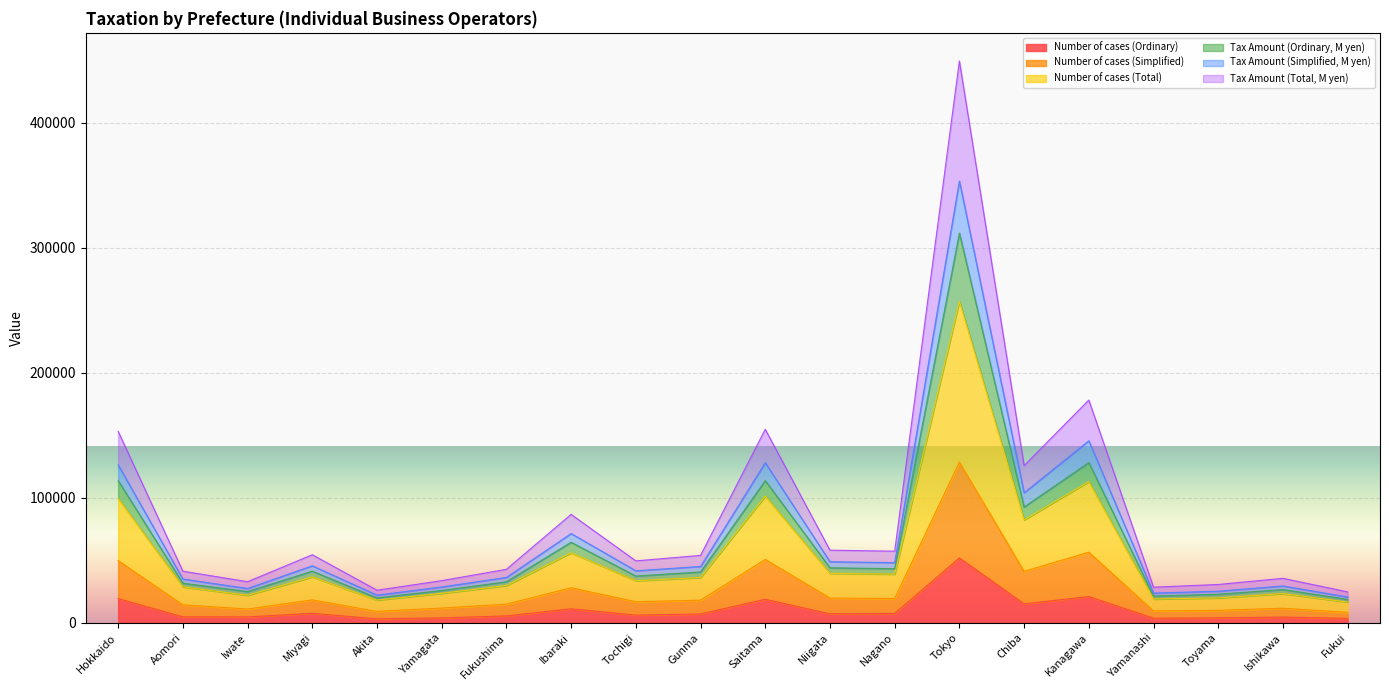

At which label does Number of cases (Ordinary) reach its peak?

Tokyo